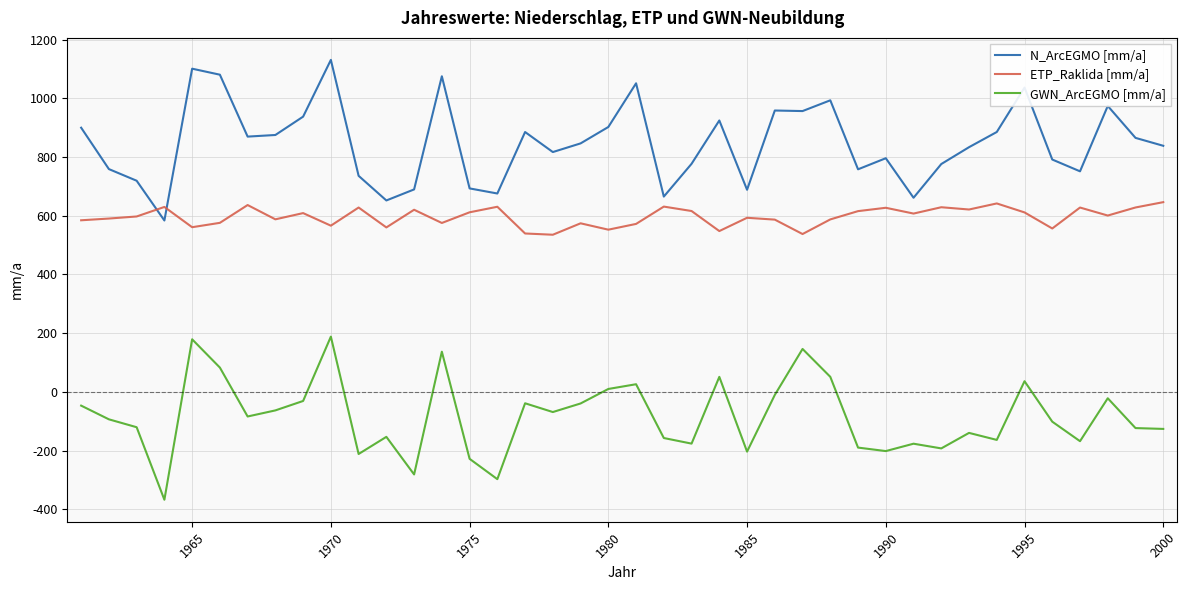

What is the maximum value shown in the chart?

1131.6